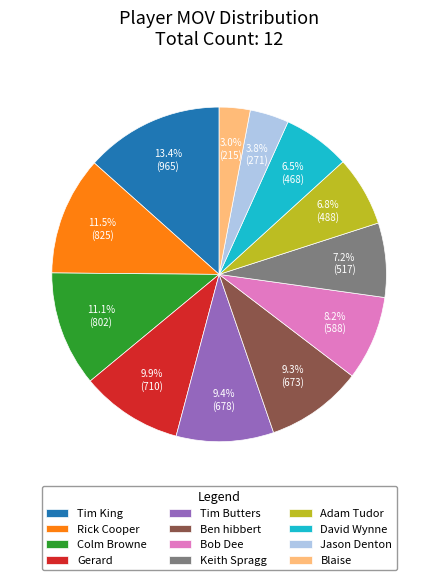

Does Adam Tudor represent more than half of the total?

No